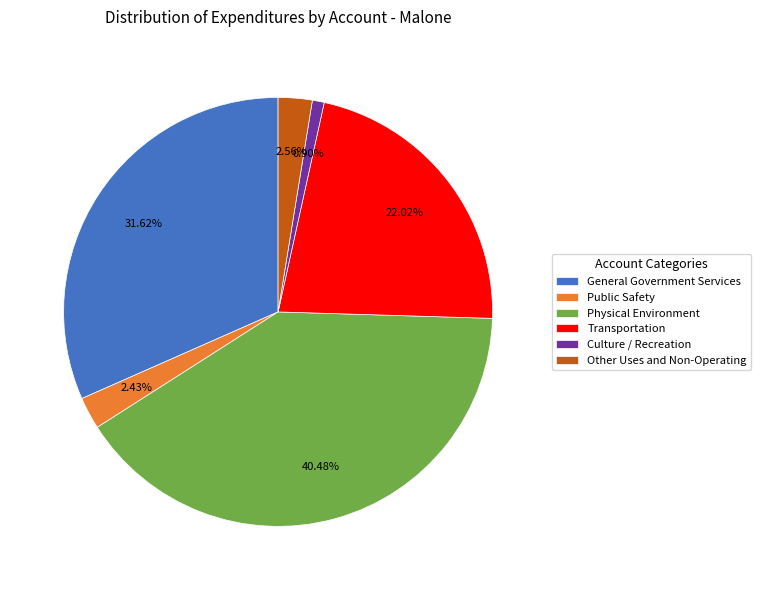

Is there any slice that represents more than half of the pie?

No